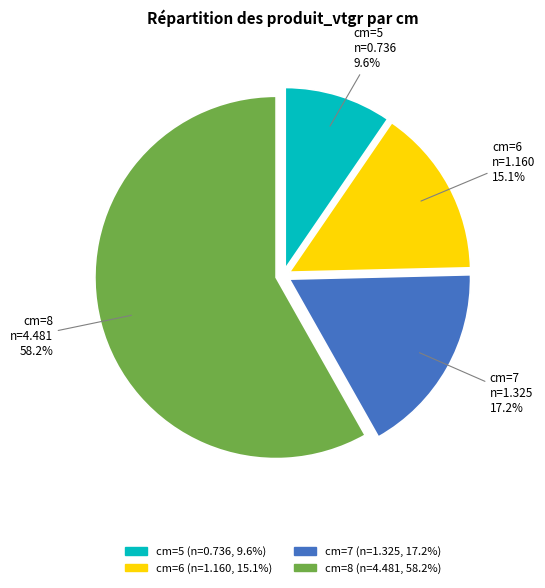

Is there any slice that represents more than half of the pie?

Yes